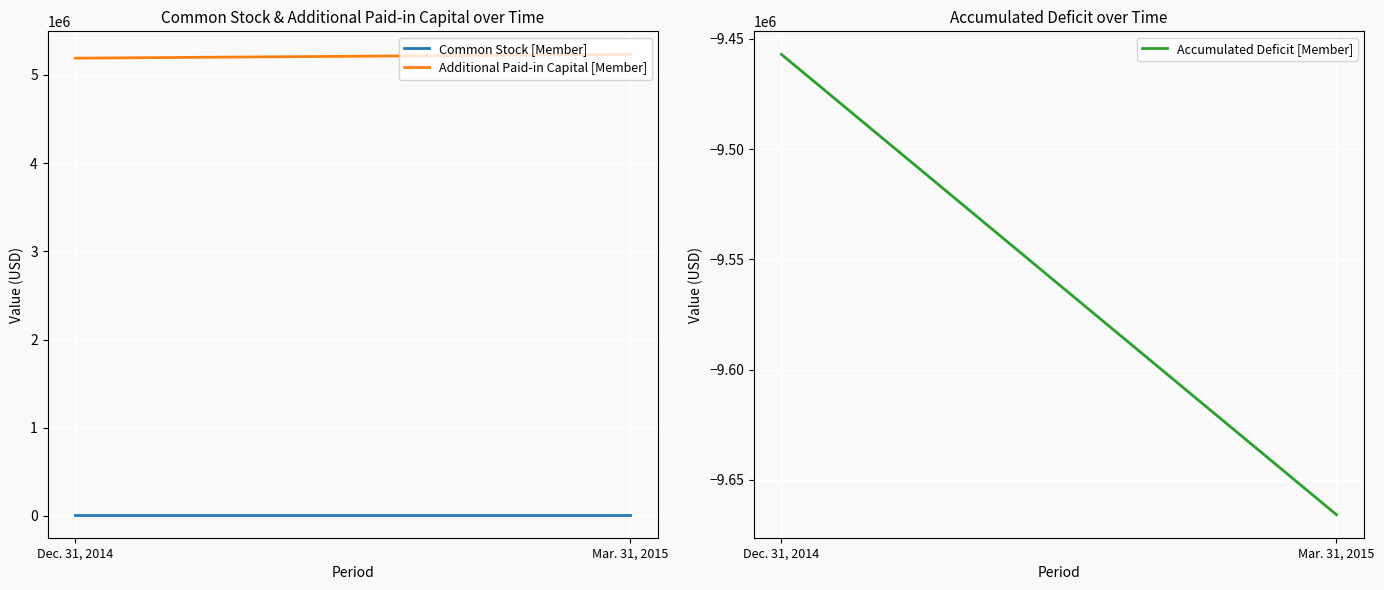

What is the approximate value of Accumulated Deficit [Member] at Dec. 31, 2014, to the nearest 10?

-9457010